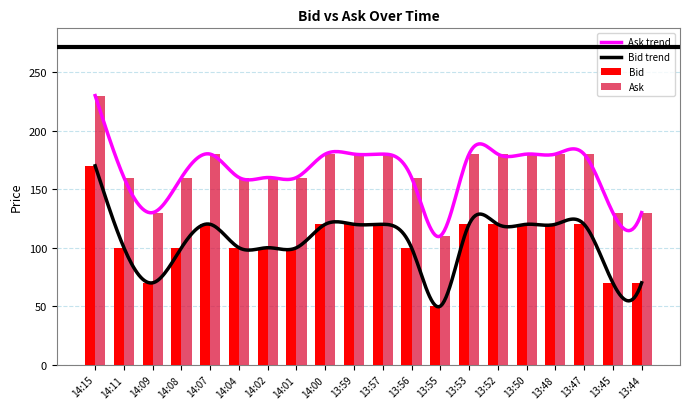

What is the value of the Ask bar at the 12th from the left?

160